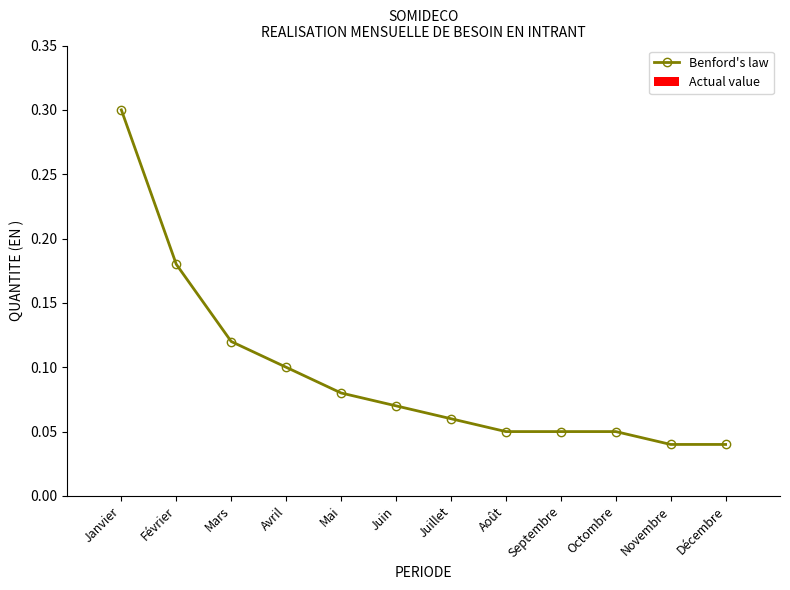

Which category has the highest value across all series?

Janvier